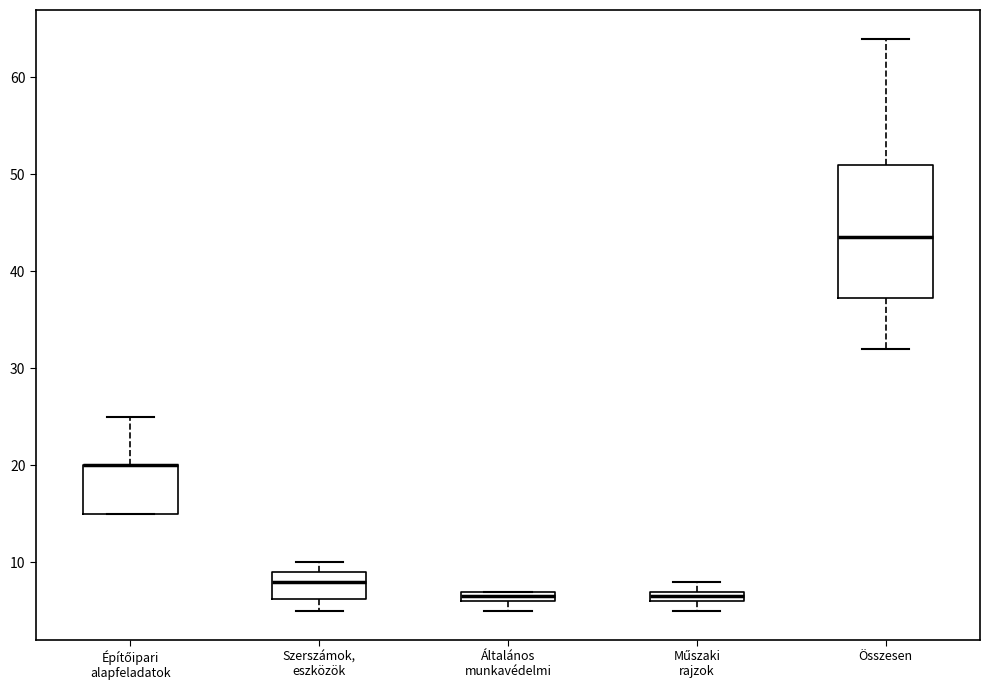

Which box is the tallest, from its lower edge to its upper edge?

Összesen